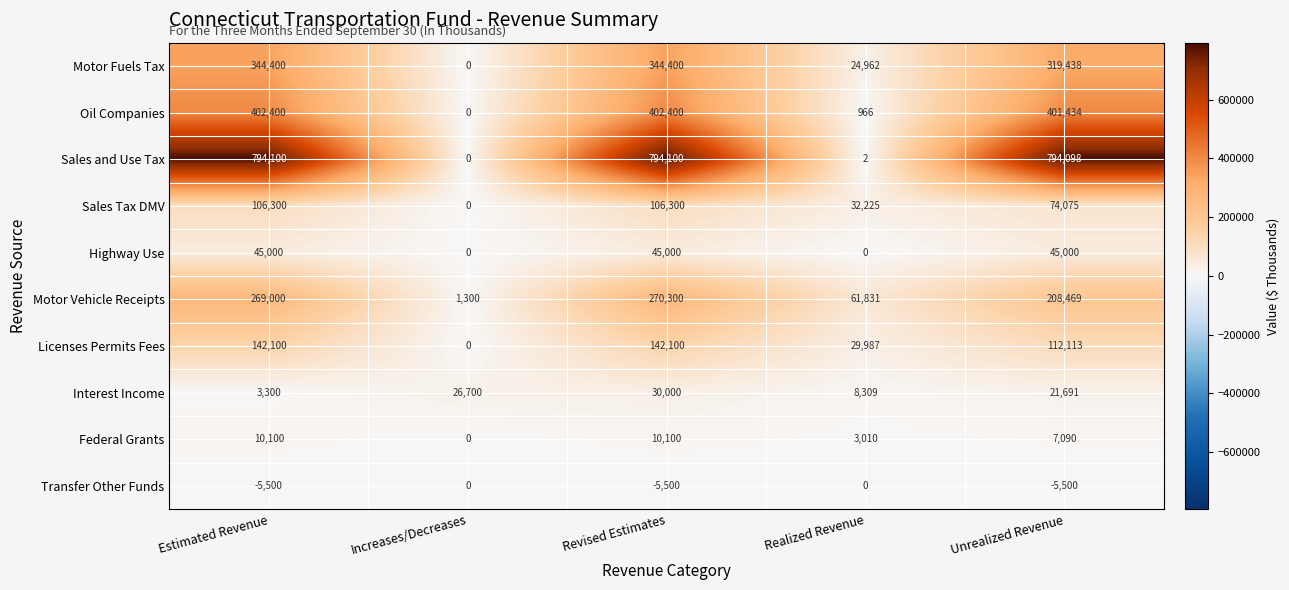

Which series has the largest range (max minus min)?

Sales and Use Tax